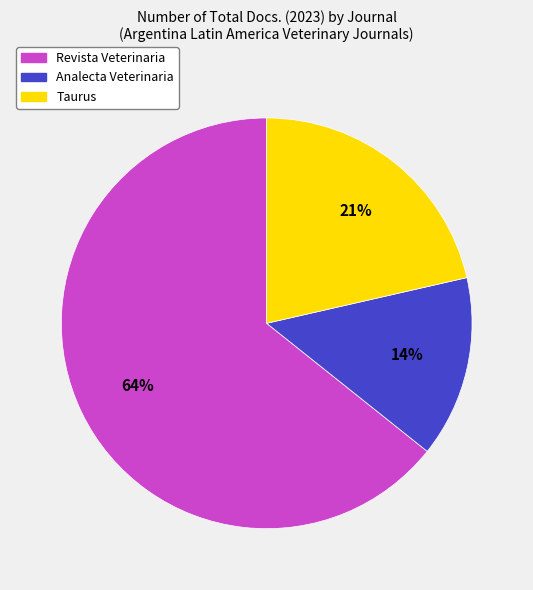

To the nearest percent, what percentage of the pie is Taurus?

21%